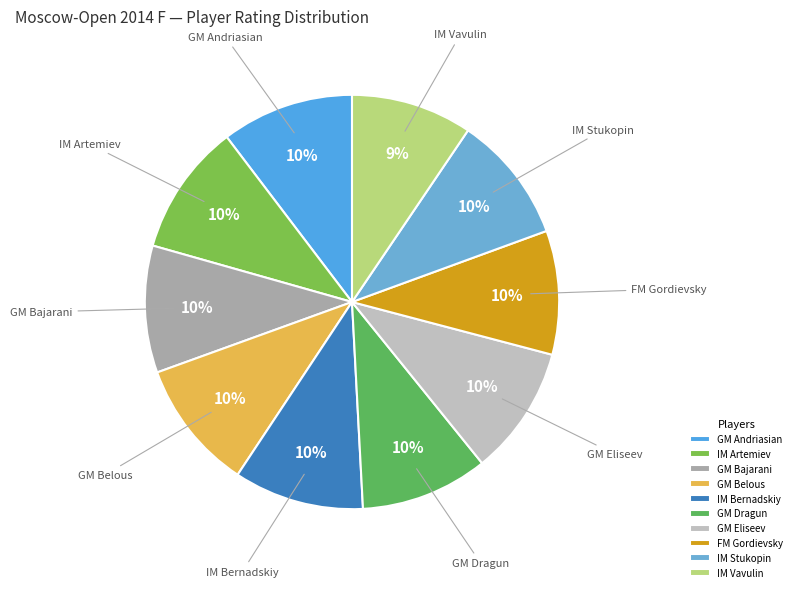

Do IM Stukopin and IM Bernadskiy together represent more than half of the pie?

No